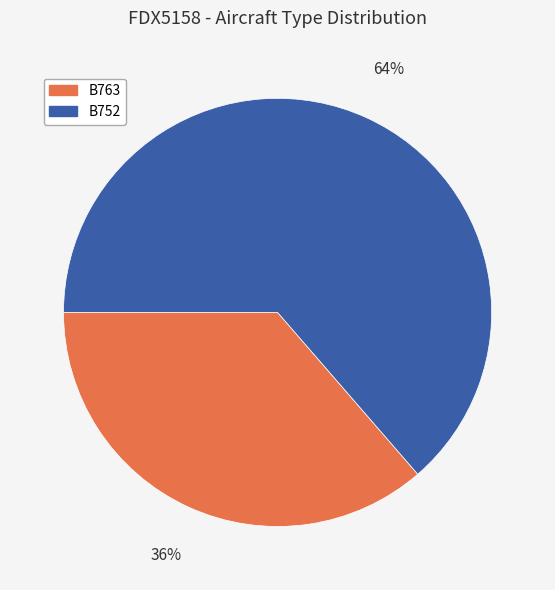

Does B752 account for over 50% of the chart?

Yes